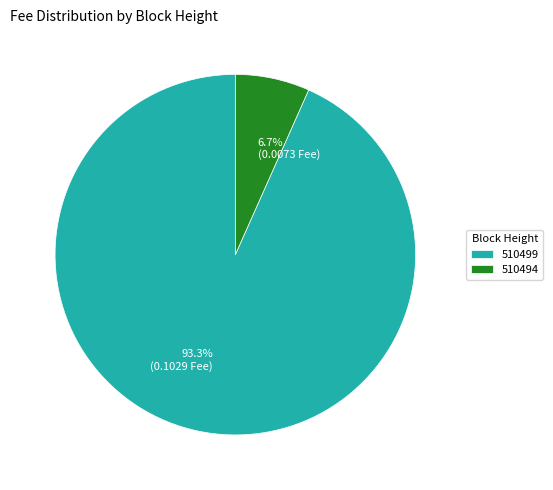

To the nearest percent, what portion does 510499 represent?

93%